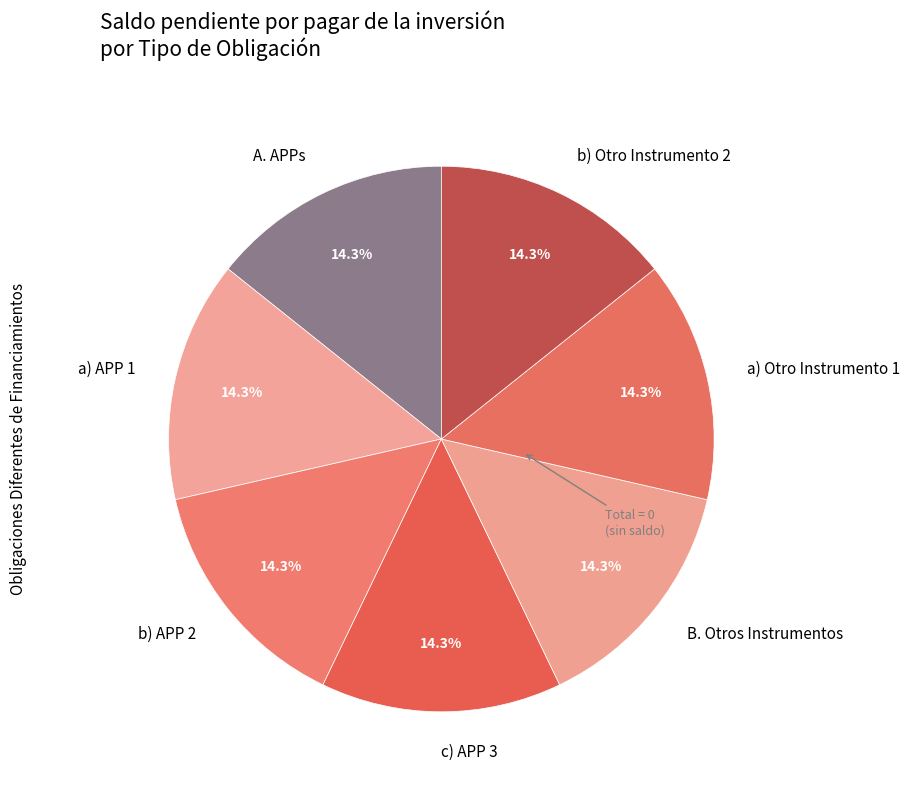

Approximately how many times larger is the value at A. APPs compared to c) APP 3?

1.0